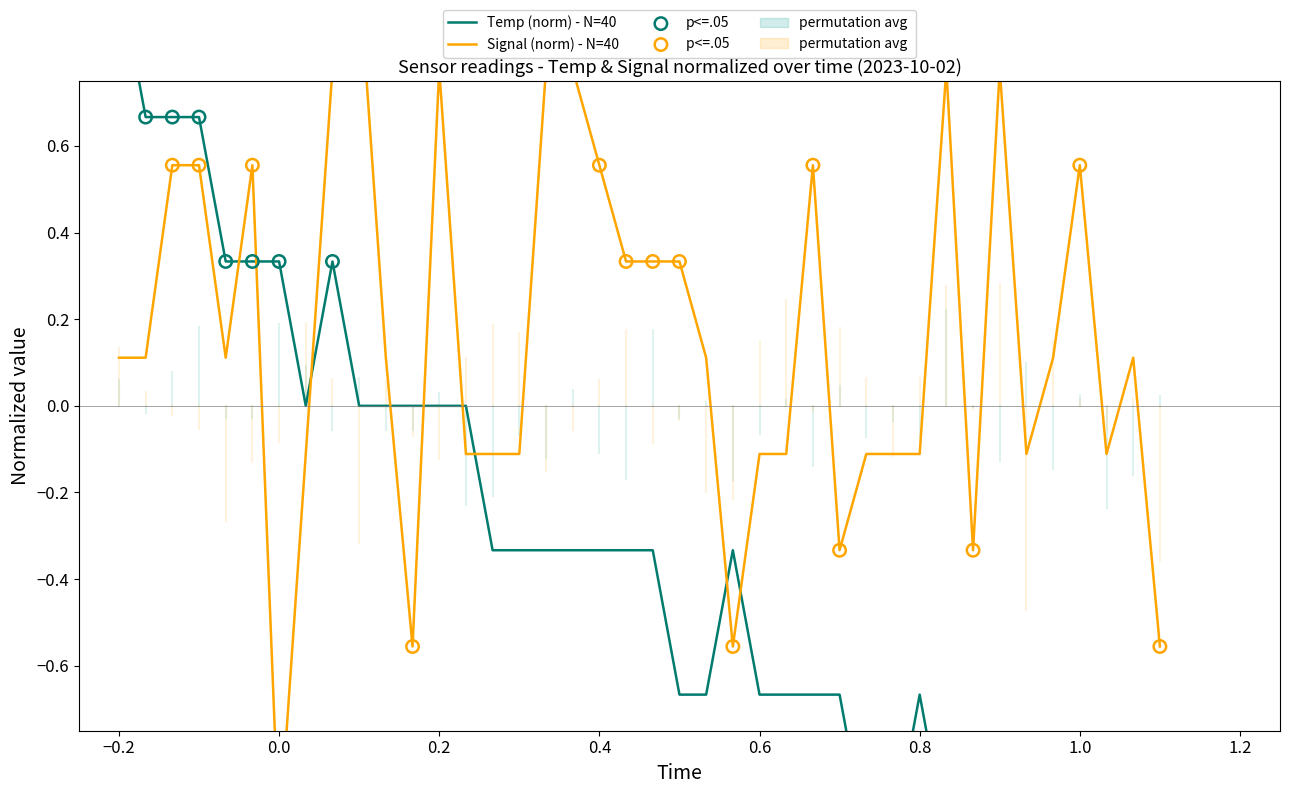

Which series has the largest Y range (max minus min)?

Temp